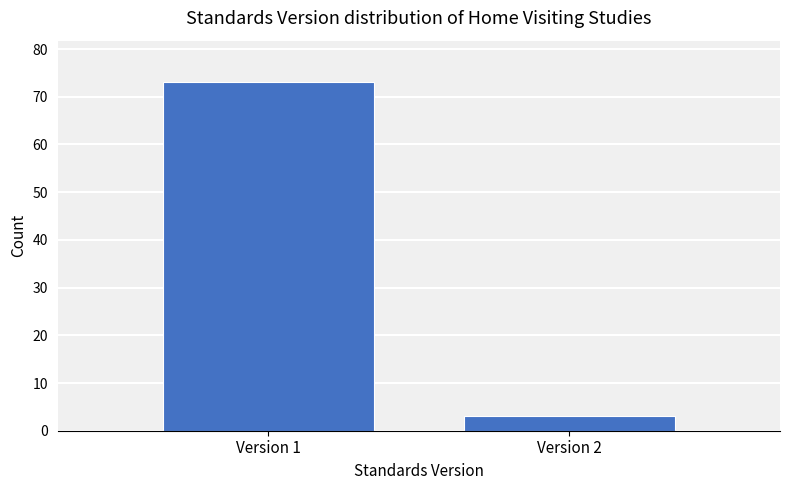

Reading left to right, transcribe all the data shown in this chart.

Version 1=73	Version 2=3